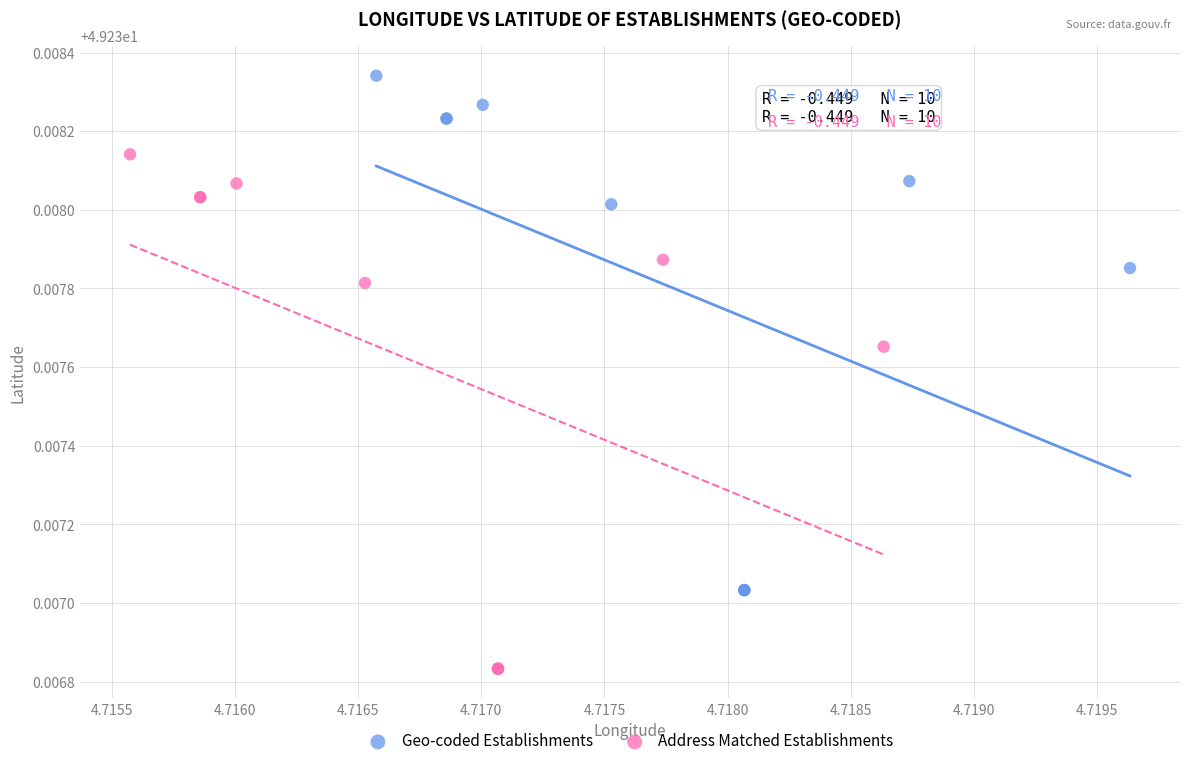

Which series reaches the minimum Y coordinate?

Address Matched Establishments